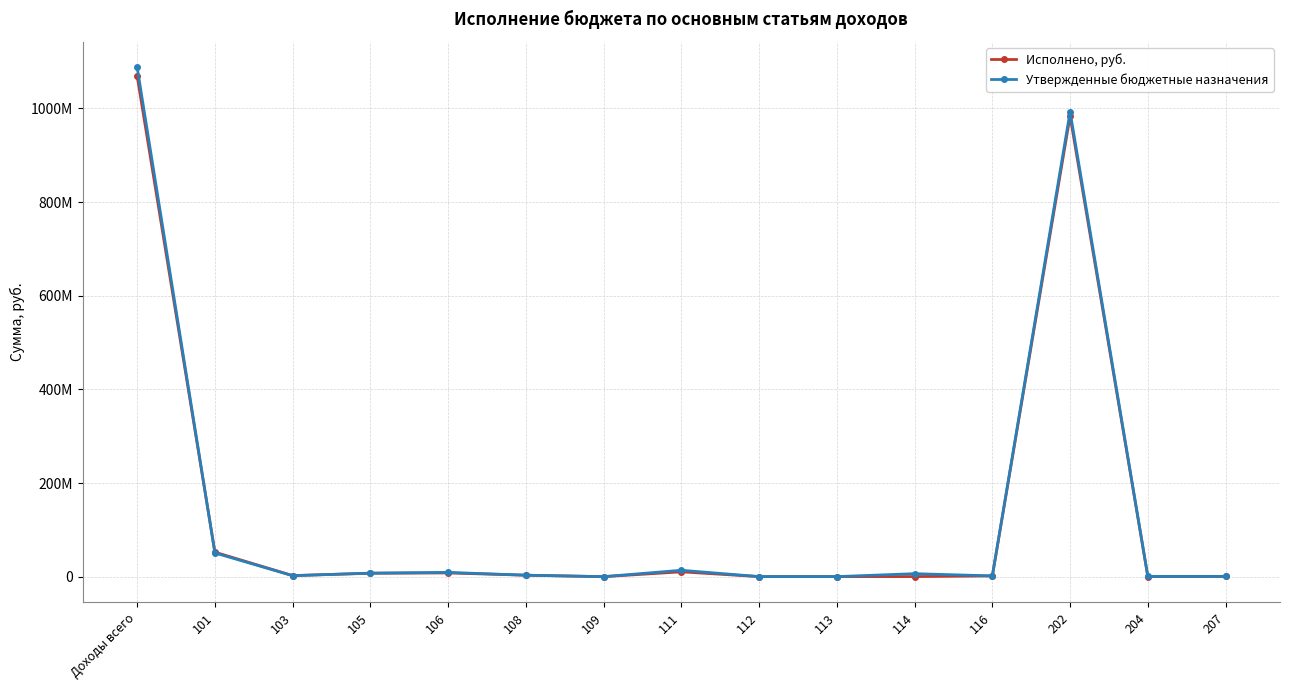

Does the chart have visible grid lines?

Yes